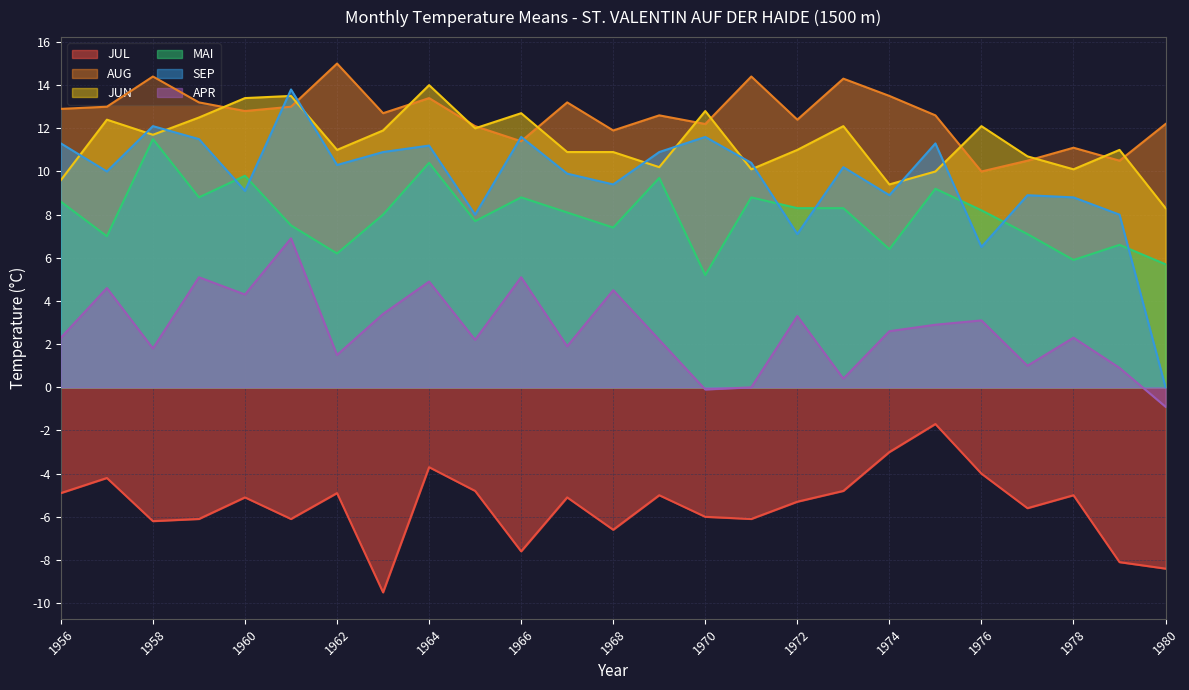

What is the average value of the APR series?

2.6